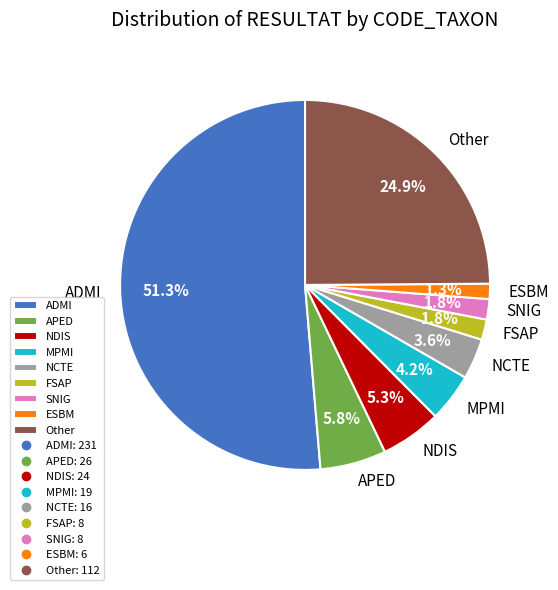

What percentage is the FSAP slice, to the nearest percent?

2%